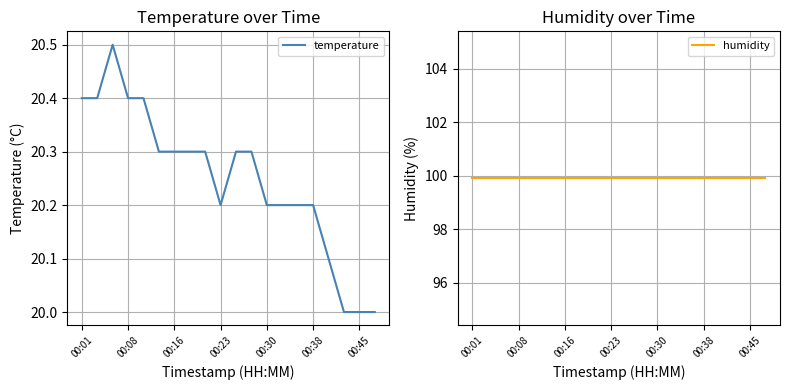

What are all the series names shown in the legend?

temperature, humidity